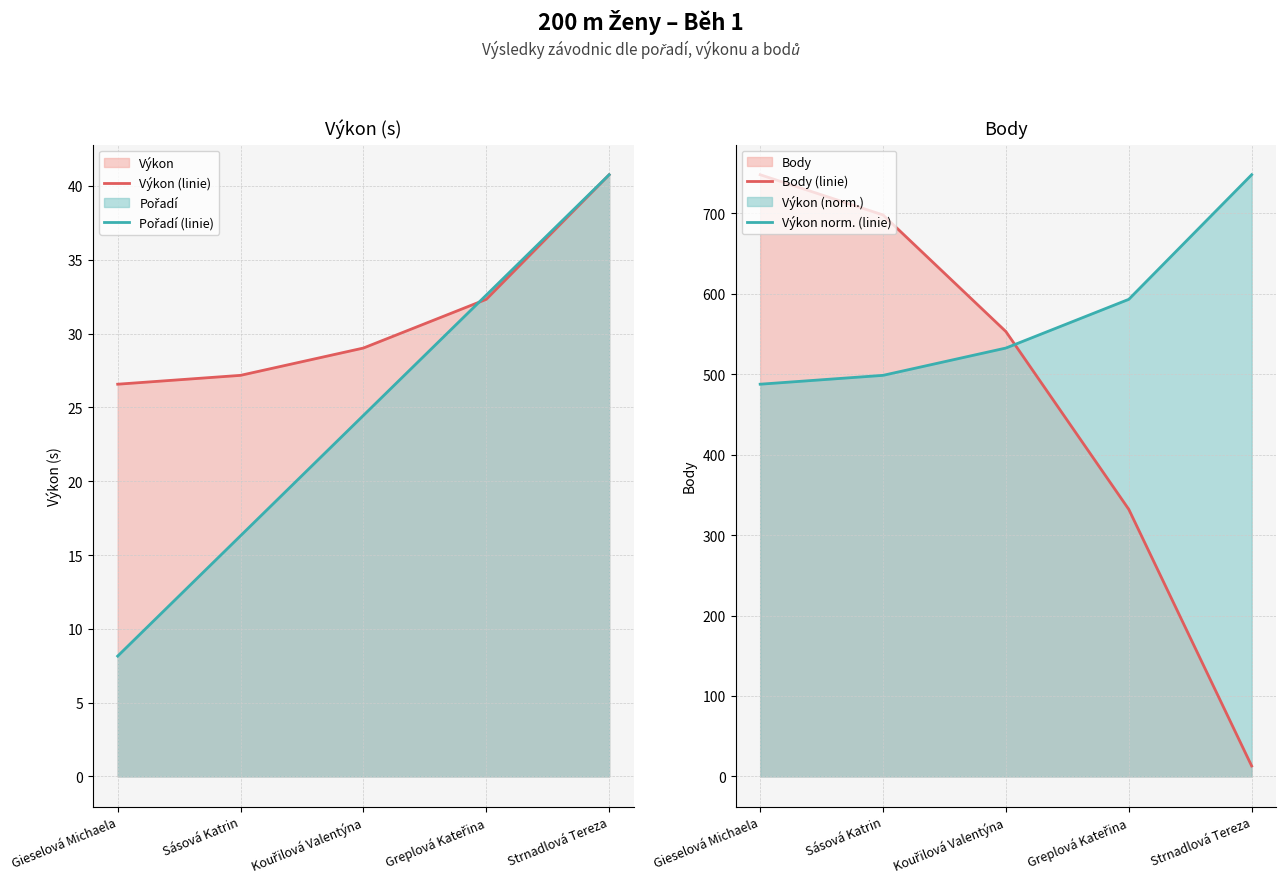

What is the total value across all series at Strnadlová Tereza?

842.5